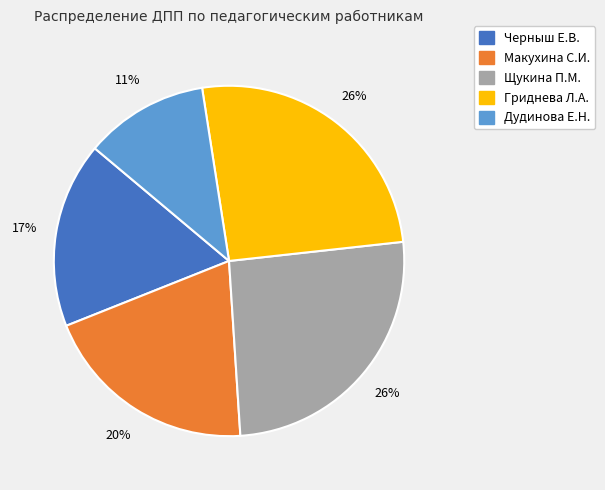

Between Дудинова Е.Н. and Макухина С.И., which is larger?

Макухина С.И.